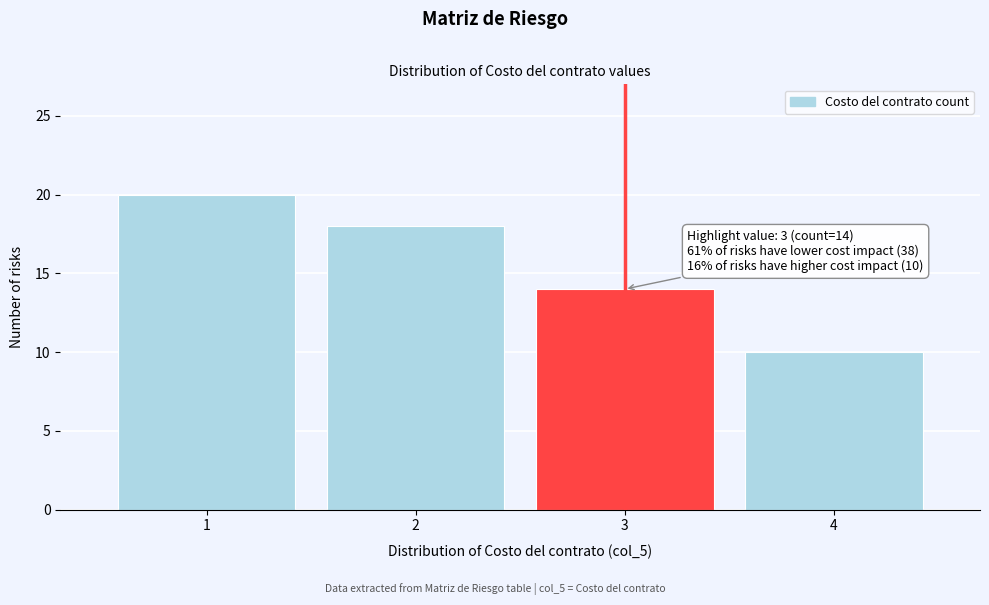

Reading left to right, what are all the values shown in this chart?

1=20	2=18	3=14	4=10